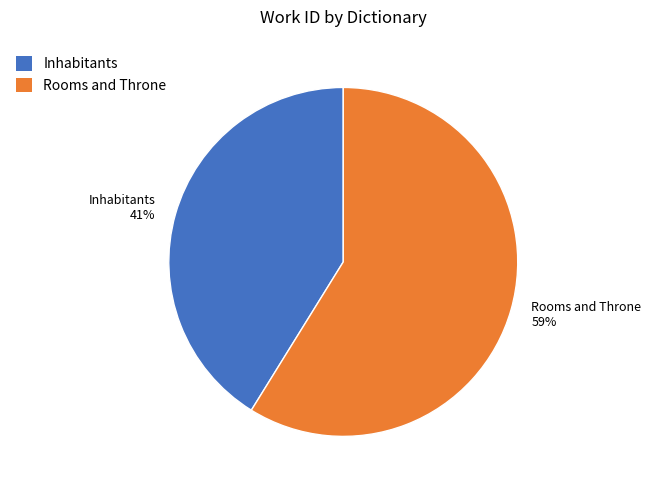

Is the sum of Rooms and Throne and Inhabitants greater than half?

Yes